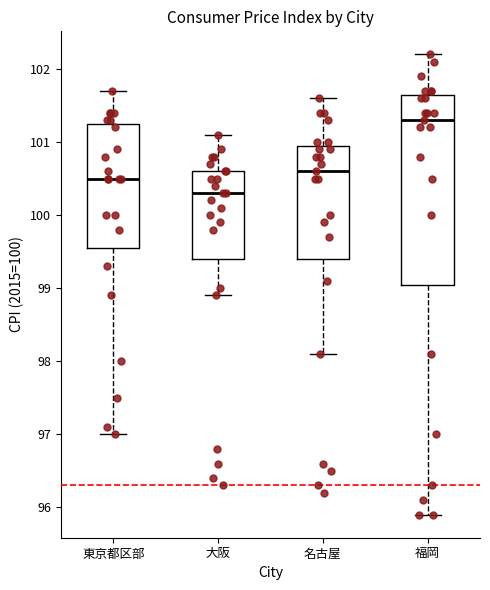

Reading left to right, transcribe this box plot: for each box, give where its median line is, the range the box spans, and where its two whiskers end, as read against the y-axis. The values are not printed on the chart, so give them approximately, as read against the axis.

東京都区部: median 100.5, box 99.6 to 101.3, whiskers 97.0 to 101.7
大阪: median 100.3, box 99.4 to 100.6, whiskers 98.9 to 101.1
名古屋: median 100.6, box 99.4 to 101.0, whiskers 98.1 to 101.6
福岡: median 101.3, box 99.1 to 101.7, whiskers 95.9 to 102.2